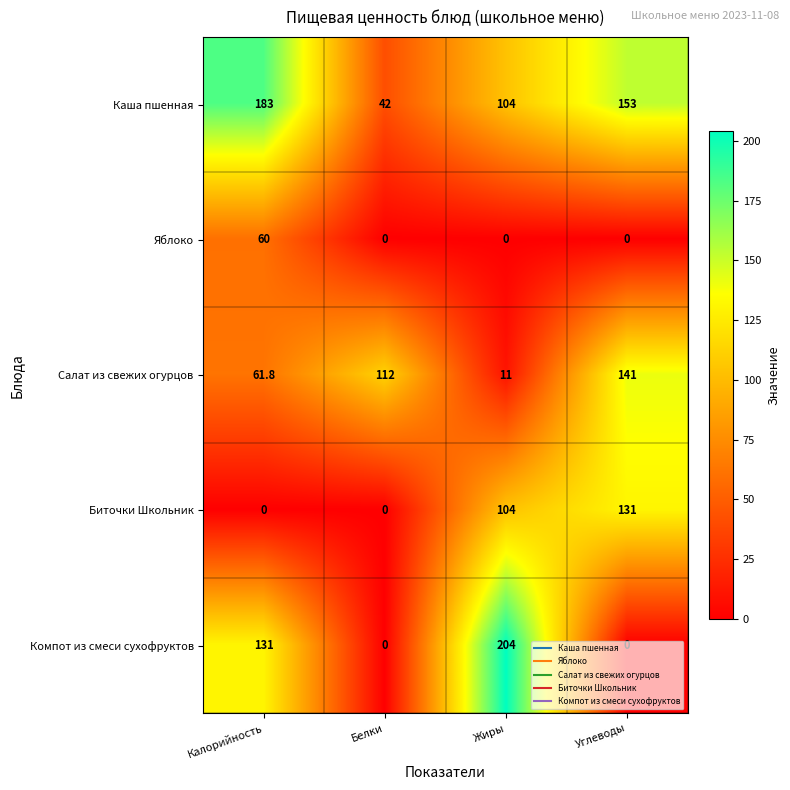

Which series changed the most between Белки and Жиры?

Компот из смеси сухофруктов